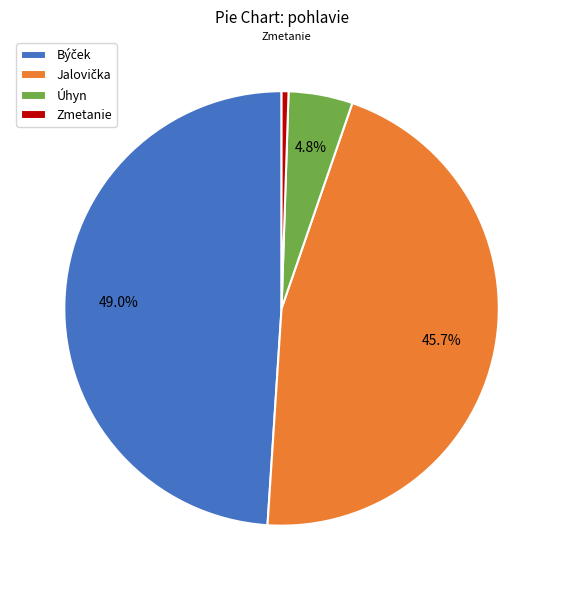

To the nearest percent, what portion does Úhyn represent?

5%